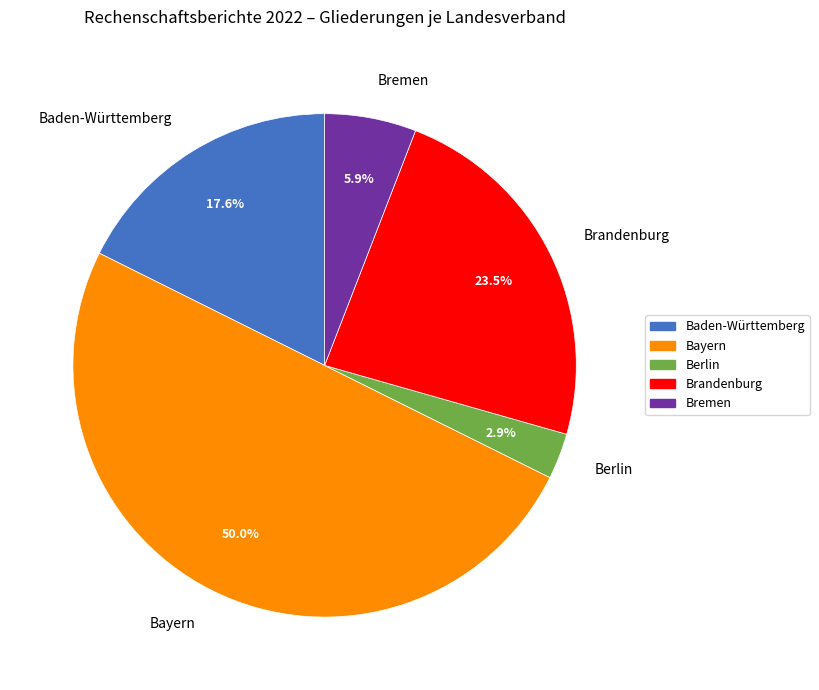

Is Brandenburg the majority of the pie?

No